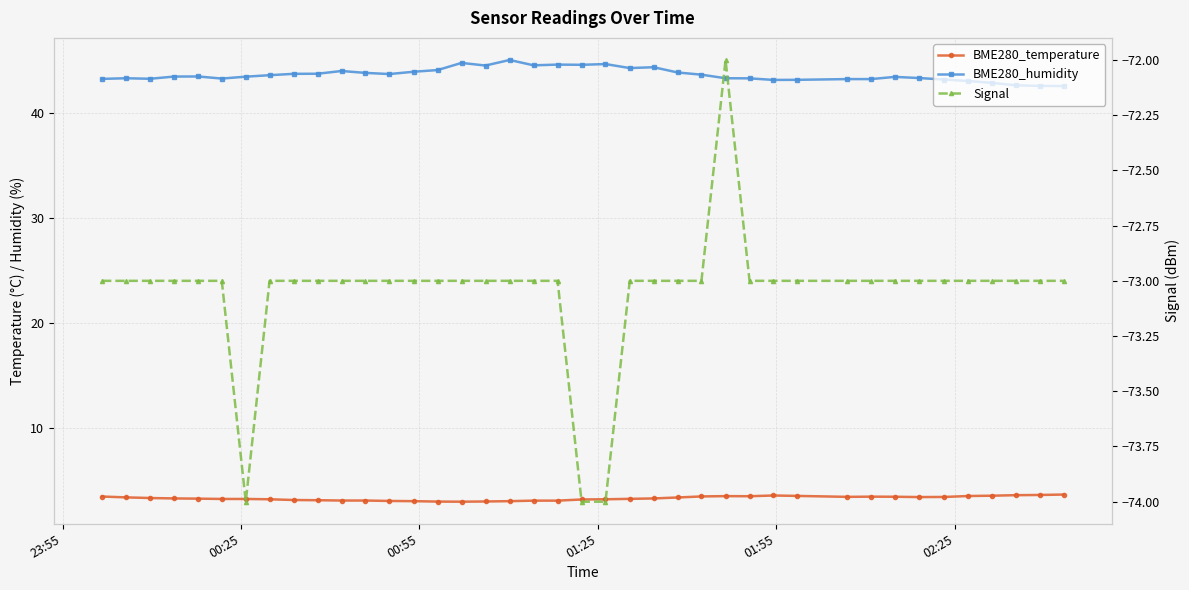

At how many categories does at least one series exceed -31?

40